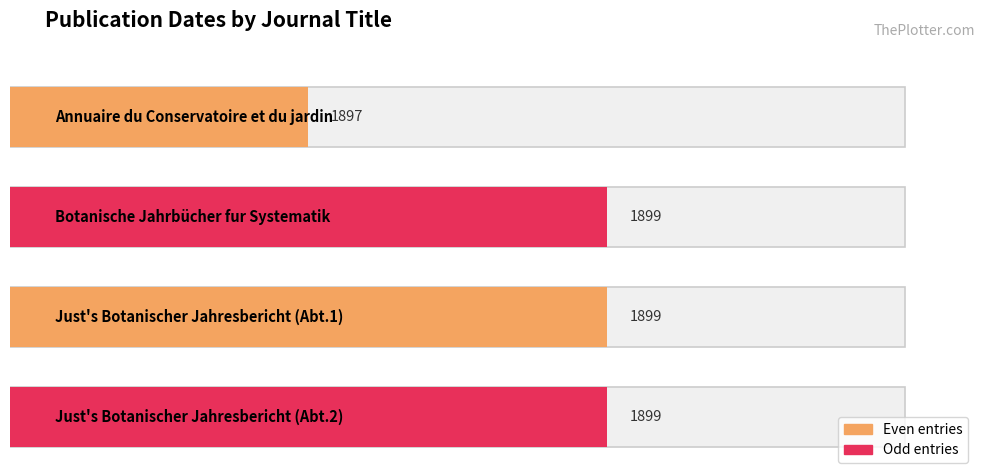

Rank the categories by value from highest to lowest.

Botanische Jahrbücher fur Systematik, Just's Botanischer Jahresbericht (Abt.1), Just's Botanischer Jahresbericht (Abt.2), Annuaire du Conservatoire et du jardin